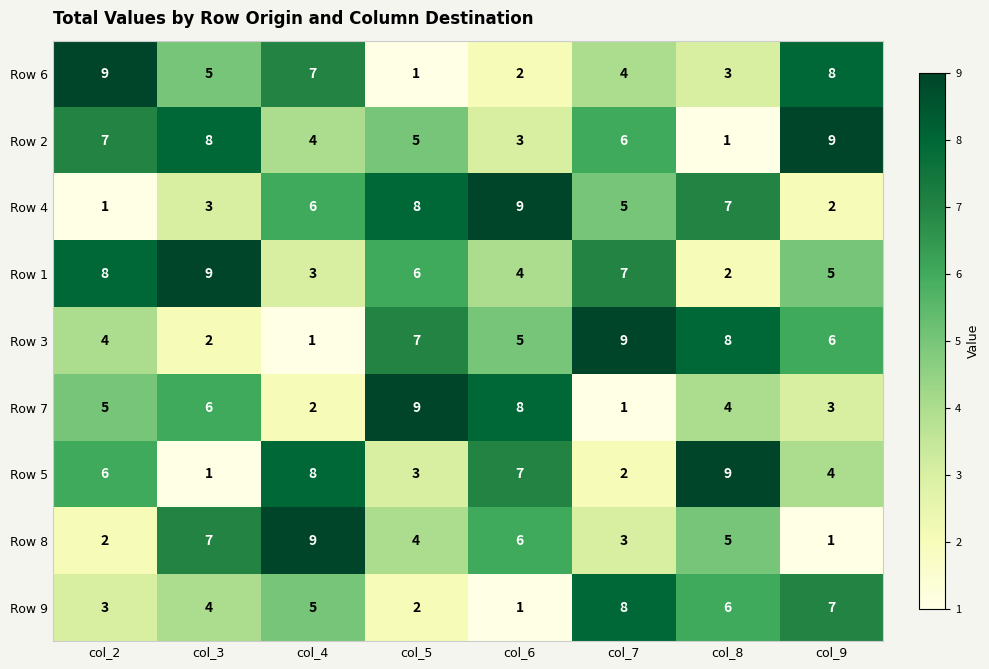

At which label does Row 8 first exceed 5?

col_3